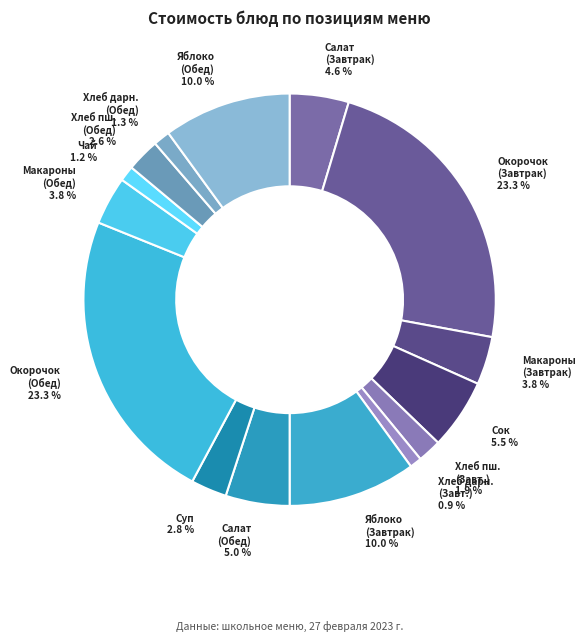

To the nearest percent, what is the average slice percentage?

7%